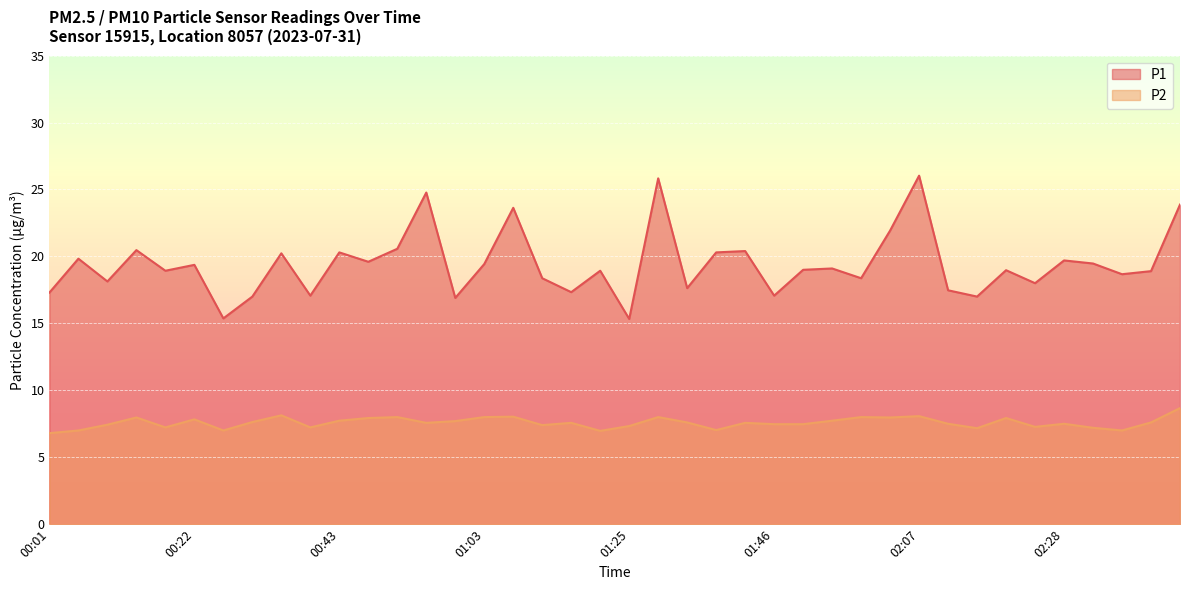

Is it true that P2 equals 4.3 at 02:03?

False